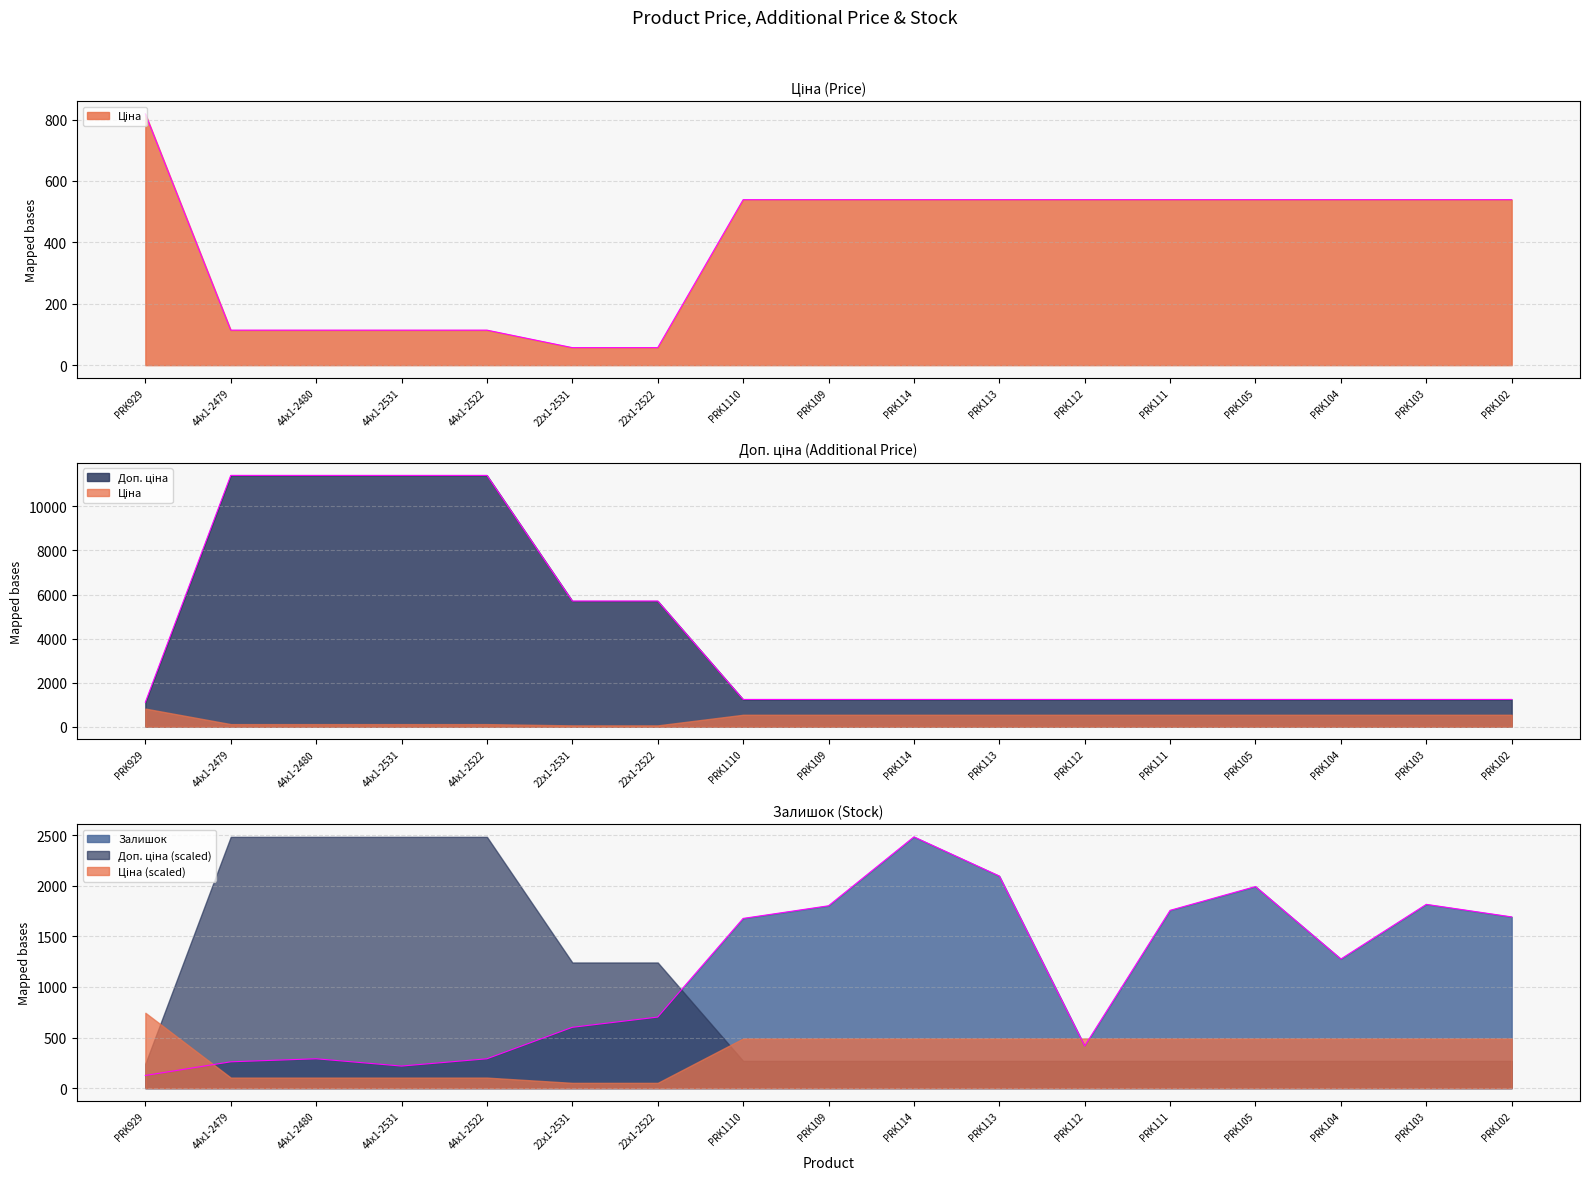

List the series in order of their overall mean, highest first.

Доп. ціна, Залишок, Ціна